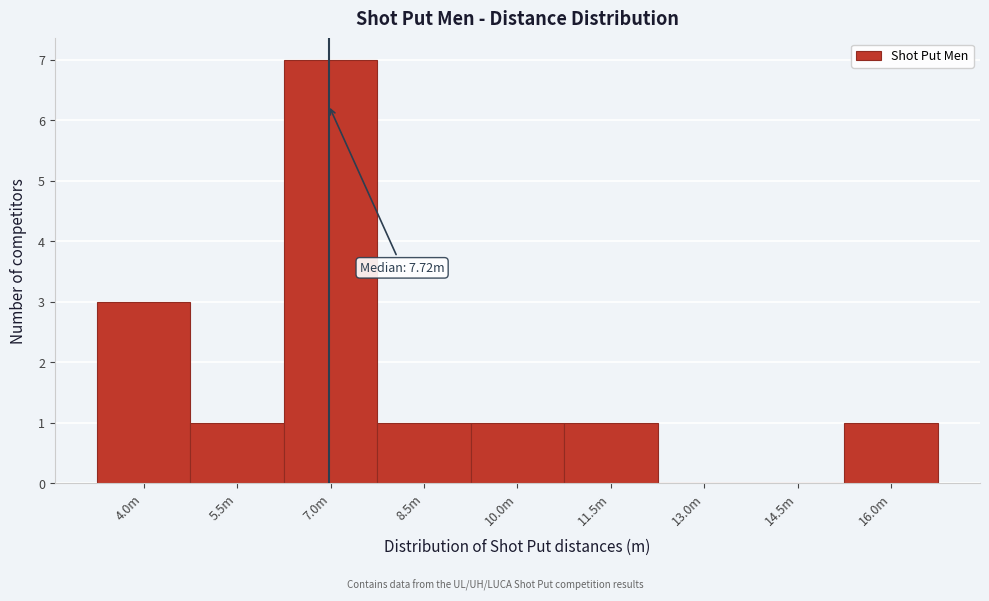

Reading left to right, what are all the values shown in this chart?

4.0m=3	5.5m=1	7.0m=7	8.5m=1	10.0m=1	11.5m=1	13.0m=0	14.5m=0	16.0m=1